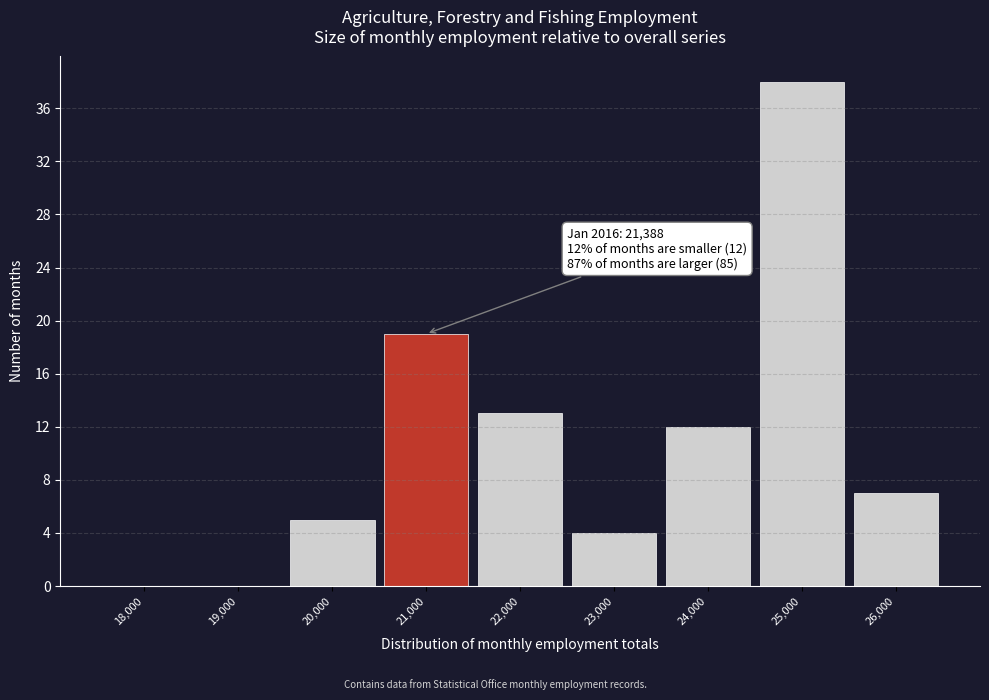

Reading left to right, what are all the values shown in this chart?

18,000=0	19,000=0	20,000=5	21,000=19	22,000=13	23,000=4	24,000=12	25,000=38	26,000=7